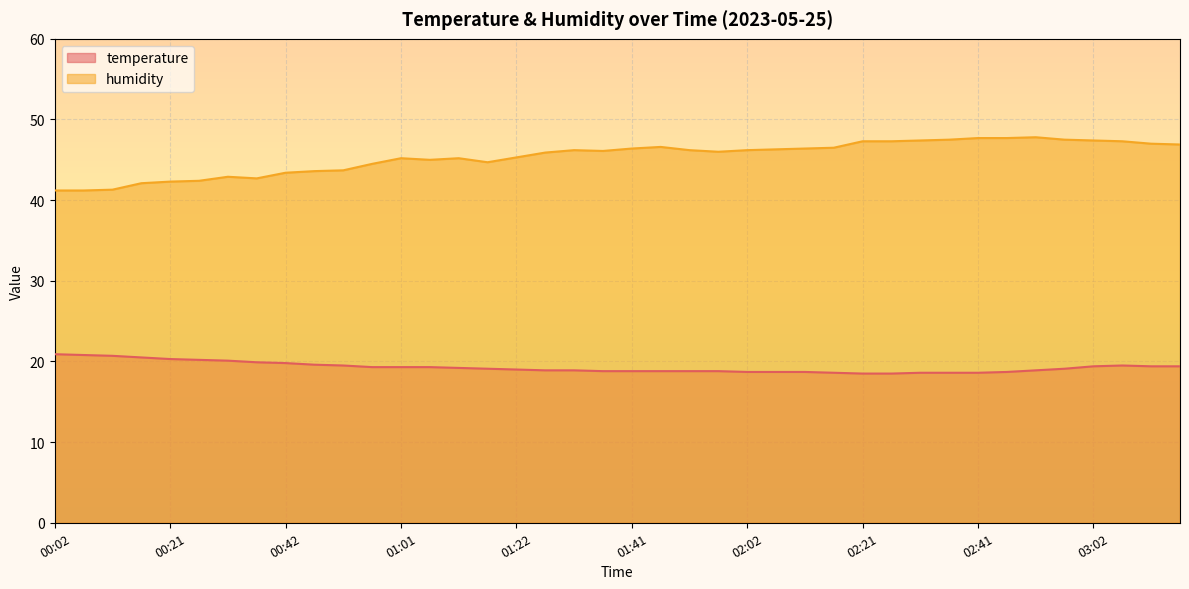

At which label does temperature first exceed 19?

00:02